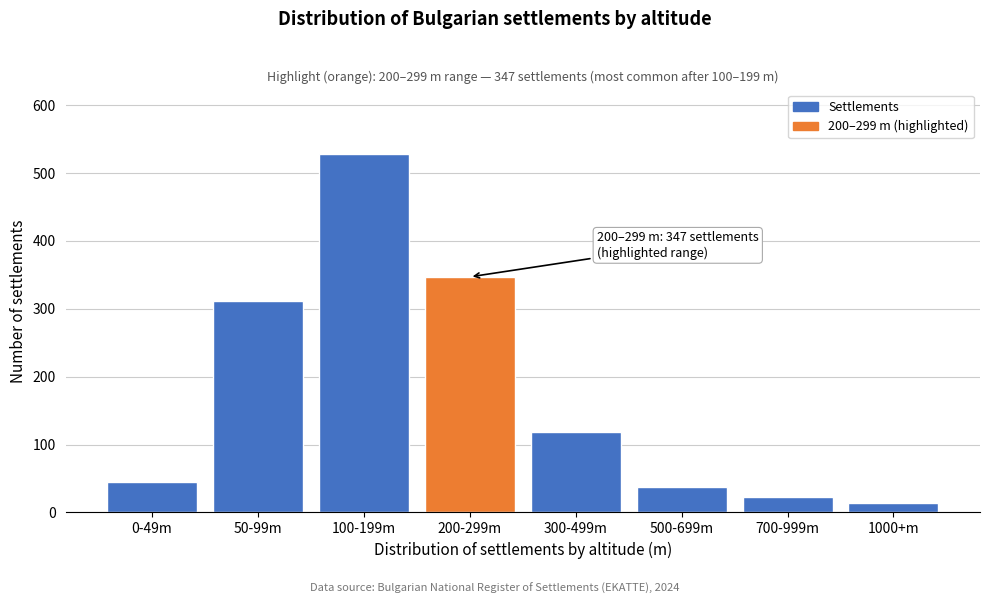

Reading left to right, list all the values displayed in this chart.

45	312	528	347	118	38	22	14